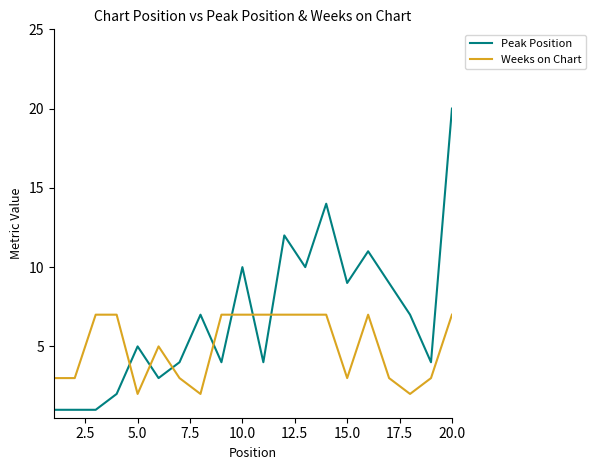

Does the chart display data point markers on the line(s)?

No